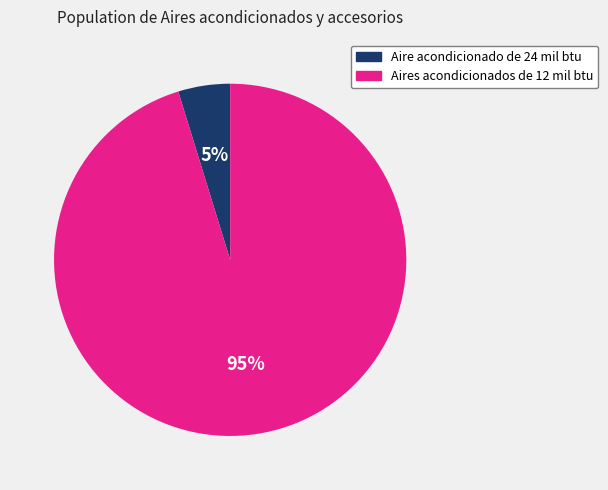

The Aires acondicionados de 12 mil btu slice represents 95% of the pie. True or false?

True